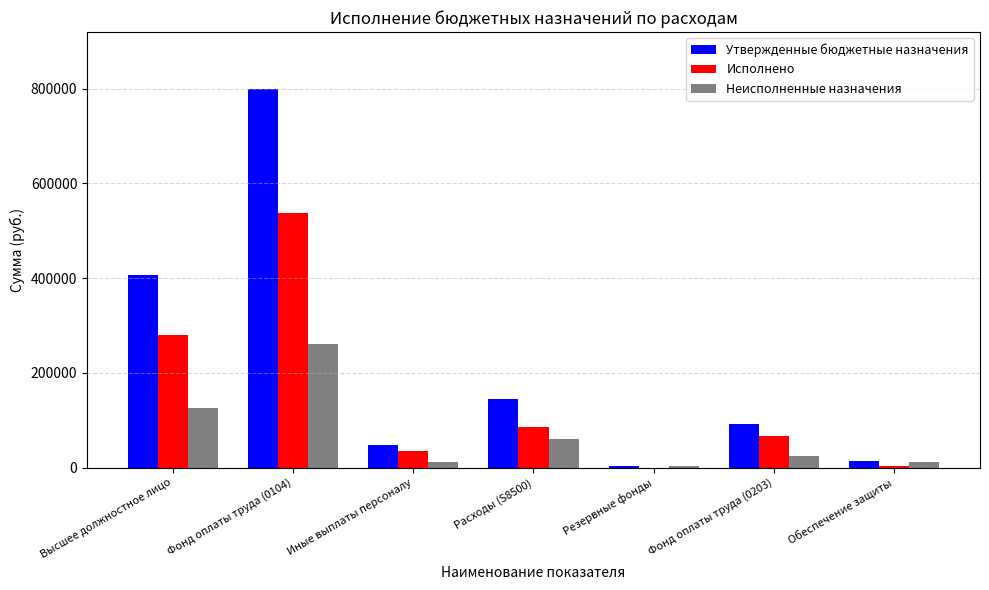

Which series has the largest total across all categories?

Утвержденные бюджетные назначения